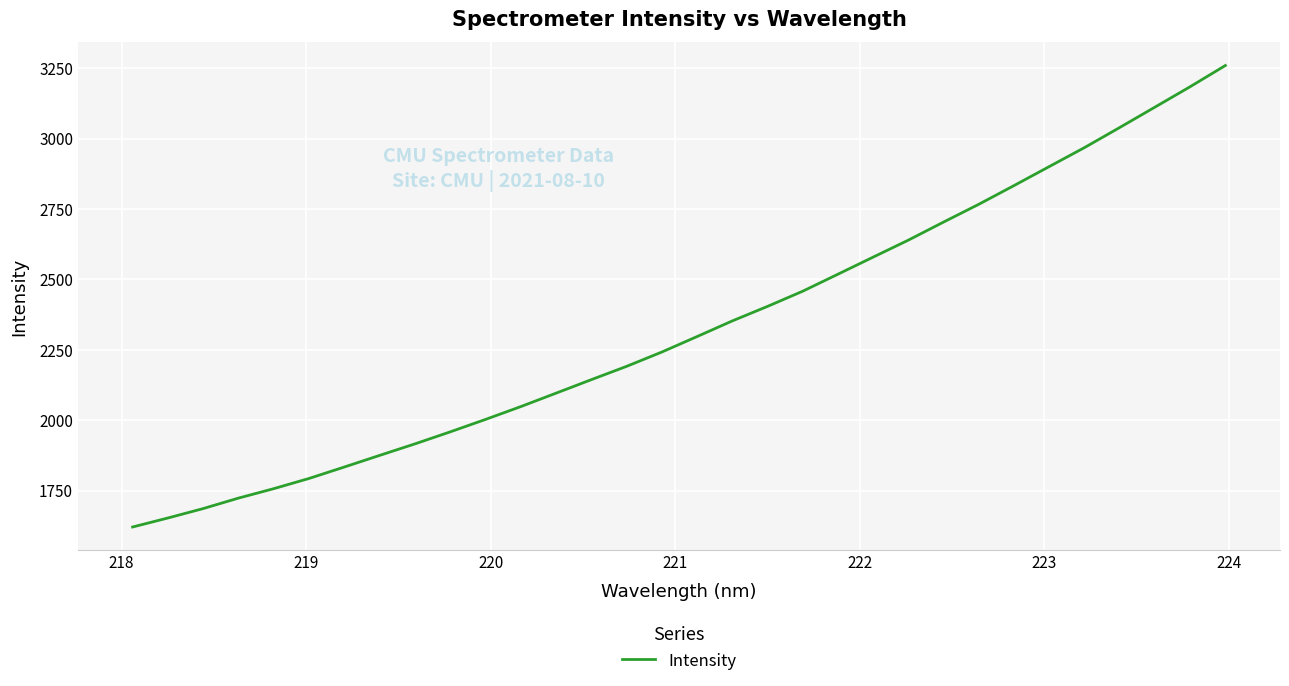

Reading left to right, extract all data points from this chart.

1621.2	1653.2	1686.6	1723.8	1757.3	1793.5	1834.1	1875.4	1916.2	1958.8	2003.0	2048.5	2096.2	2144.1	2191.3	2242.1	2297.1	2352.6	2404.2	2458.2	2518.6	2579.3	2639.6	2703.7	2766.9	2833.3	2900.7	2968.0	3039.3	3111.6	3184.1	3259.4